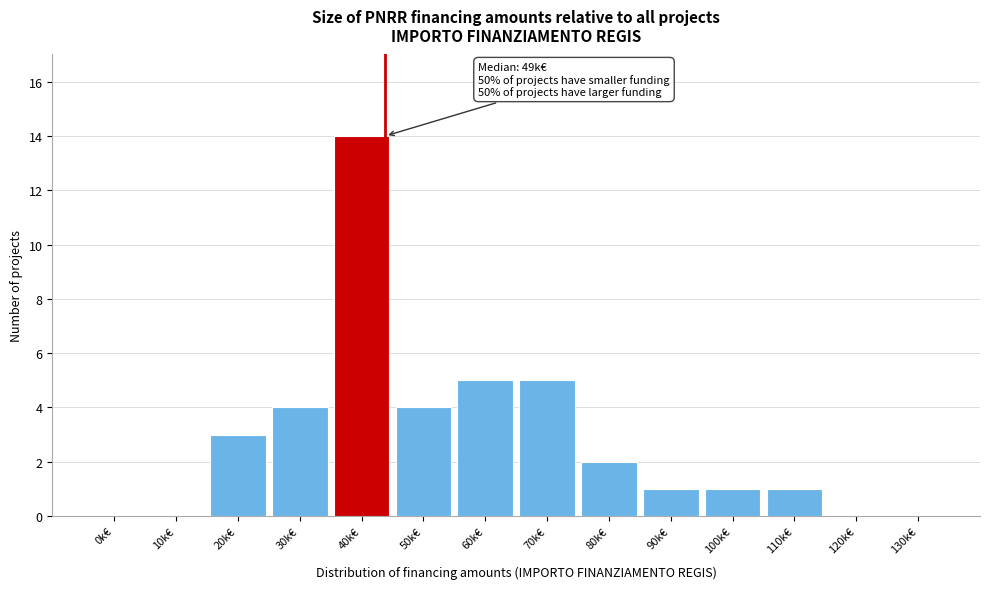

Reading right to left, extract all data points from this chart.

130k€=0	120k€=0	110k€=1	100k€=1	90k€=1	80k€=2	70k€=5	60k€=5	50k€=4	40k€=14	30k€=4	20k€=3	10k€=0	0k€=0